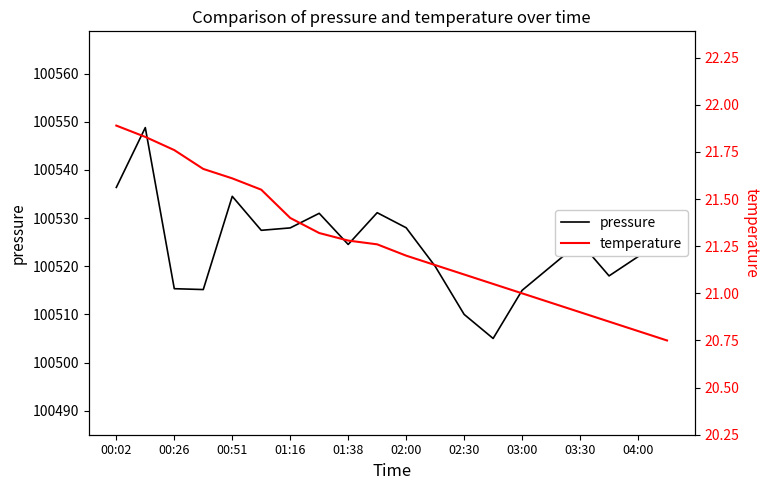

What is the minimum value for pressure?

100505.0